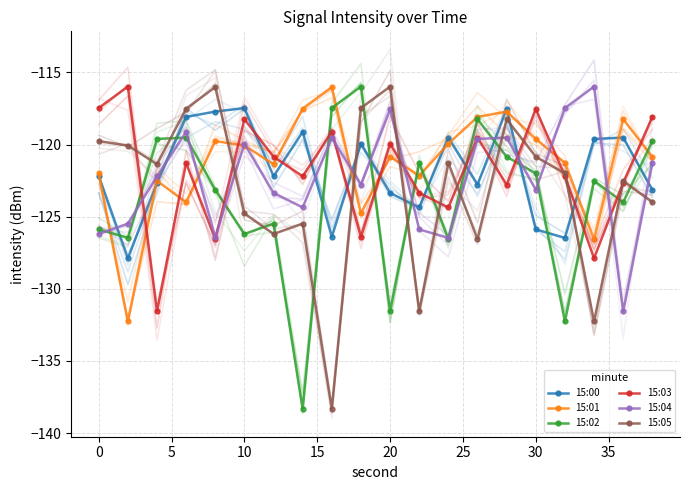

True or false: 15:05 and 15:04 intersect in this chart.

True